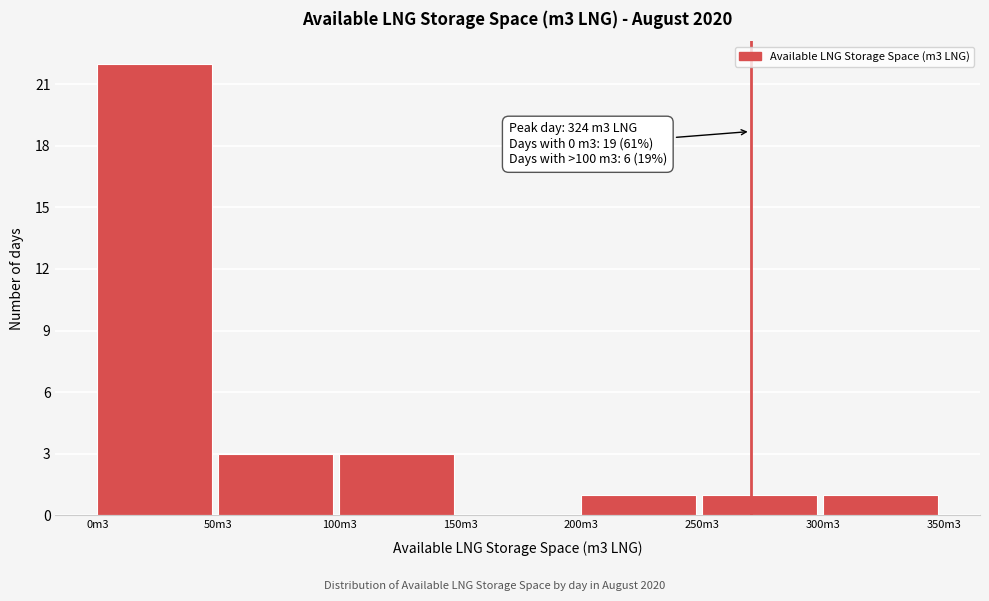

Reading left to right, what are all the values shown in this chart?

0m3=22	50m3=3	100m3=3	150m3=0	200m3=1	250m3=1	300m3=1